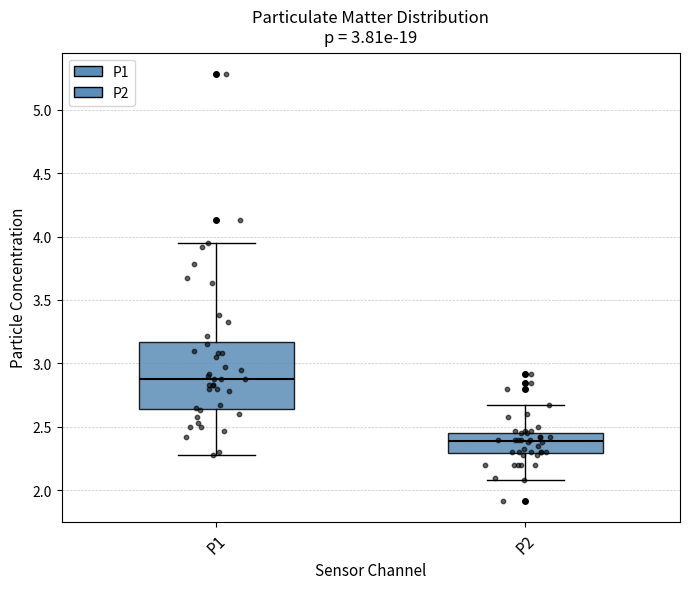

Which box's median line is the highest?

P1